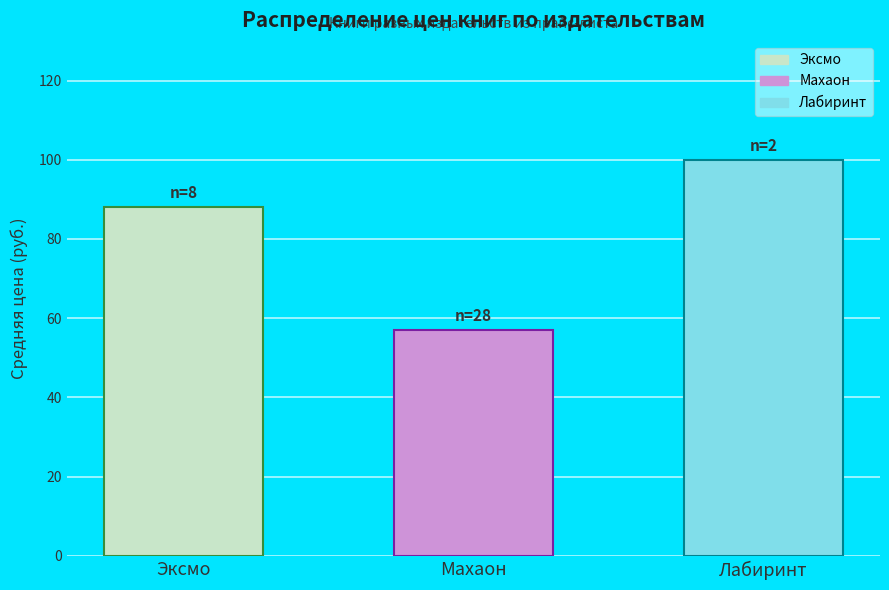

What position from the right is Лабиринт?

1